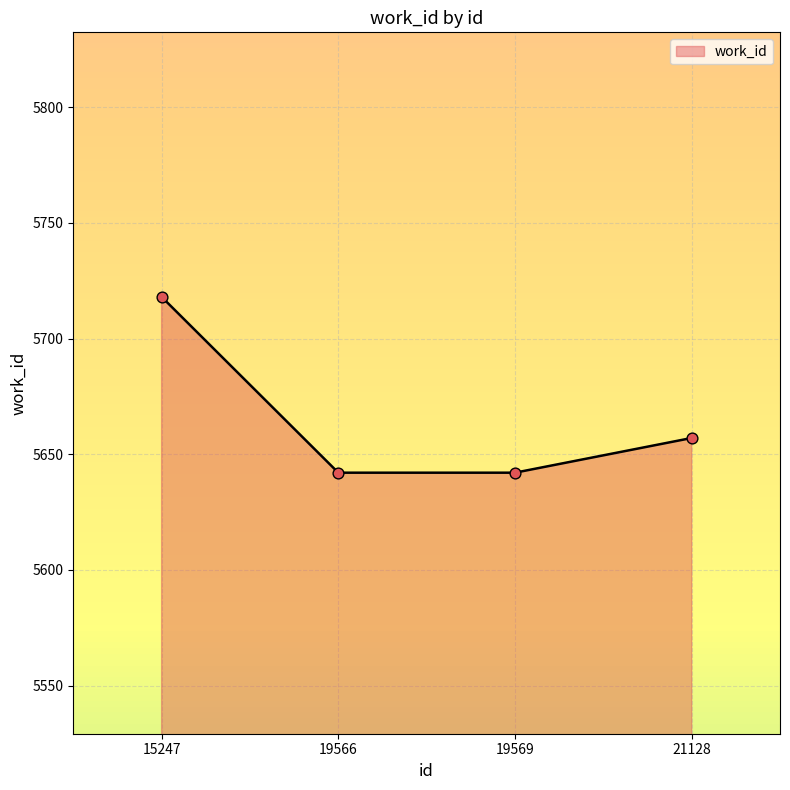

What is the change in value from 15247 to 19566?

-76